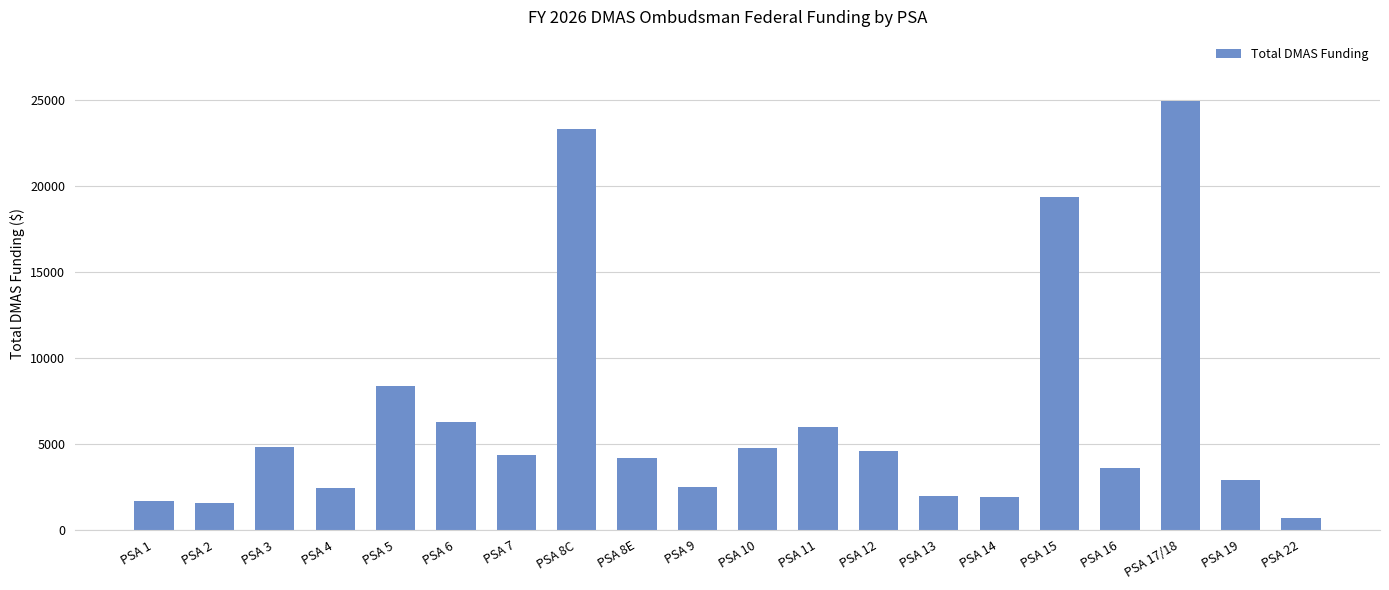

Which label corresponds to the largest value in the chart?

PSA 17/18